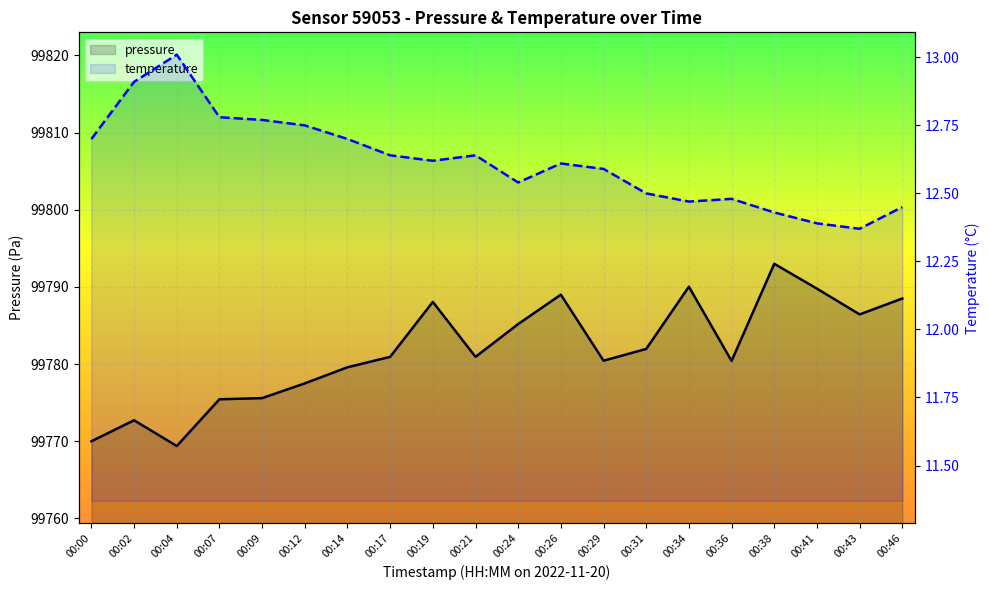

List the series in order of their peak value, lowest first.

temperature, pressure